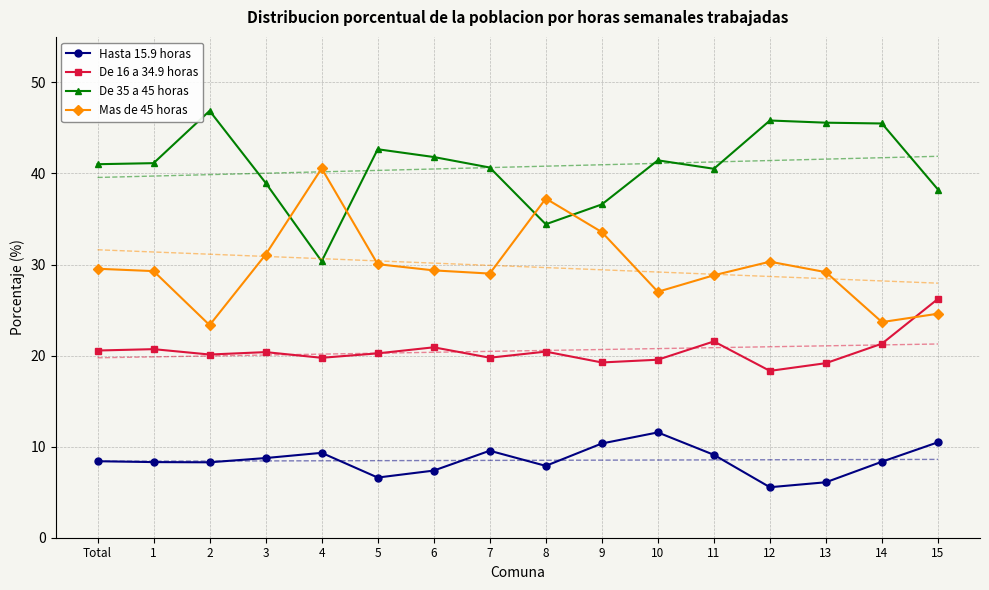

What is the smallest value displayed?

5.5